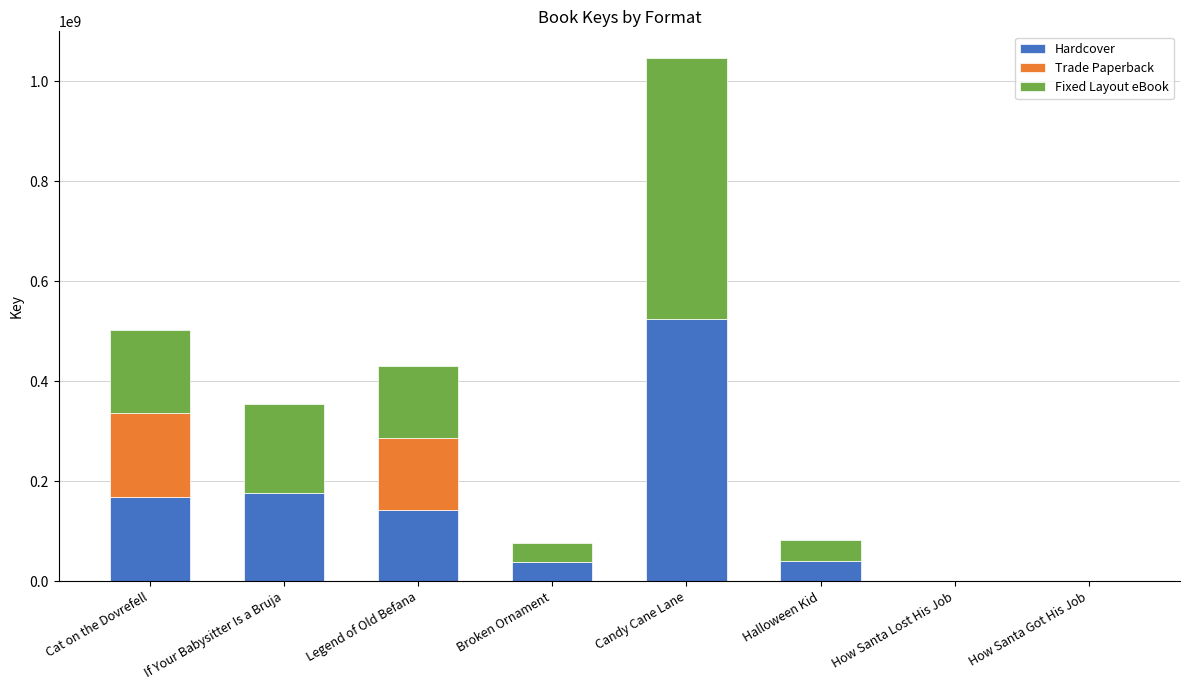

Read the Hardcover value at Legend of Old Befana, to the nearest 100.

143153000